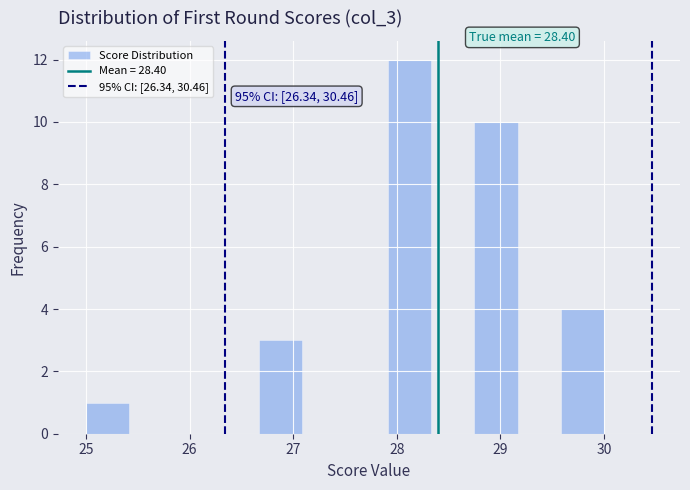

Which range on the x-axis has the tallest bar?

27.9 to 28.3